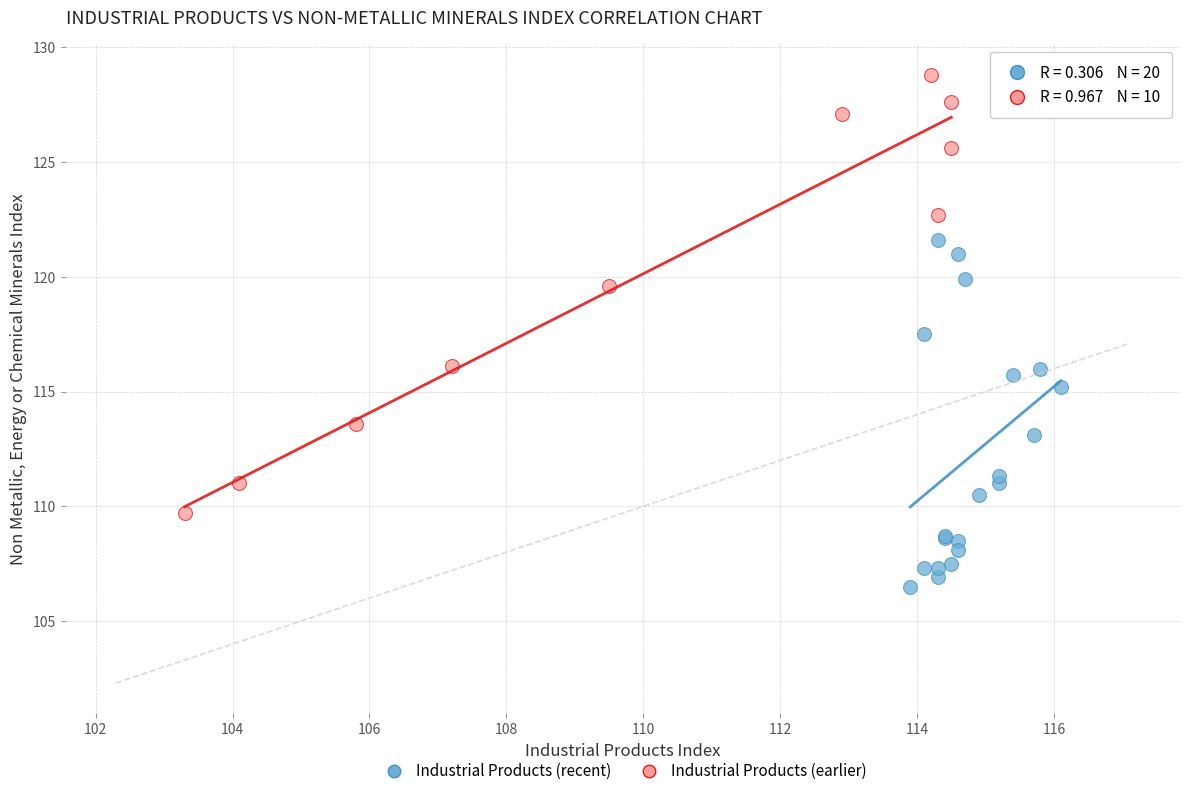

Which series reaches the minimum Y coordinate?

Industrial Products (recent)